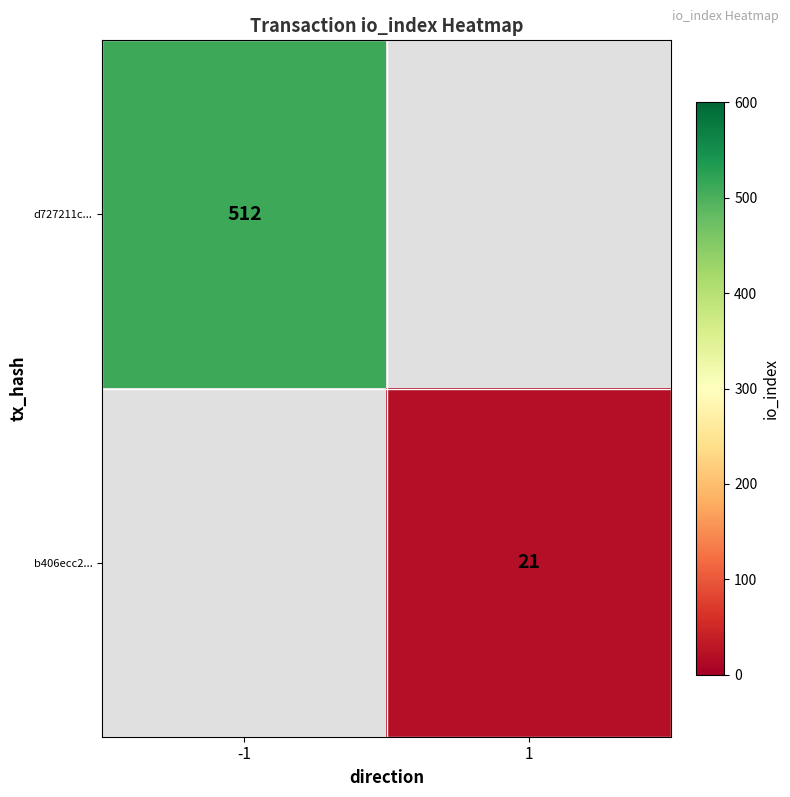

Which label corresponds to the largest value in the chart?

-1